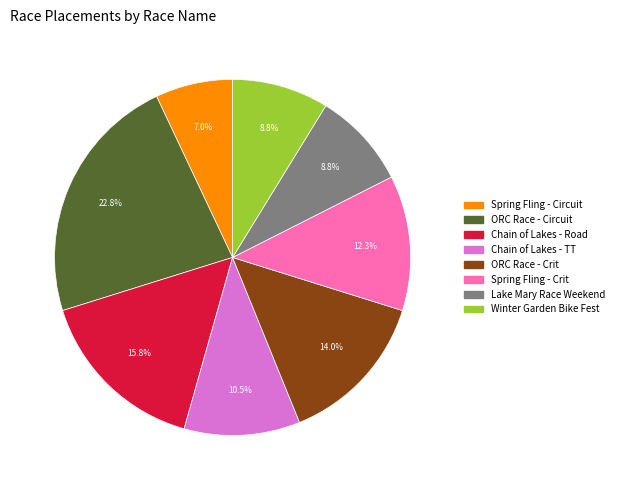

Does any single category account for the majority?

No